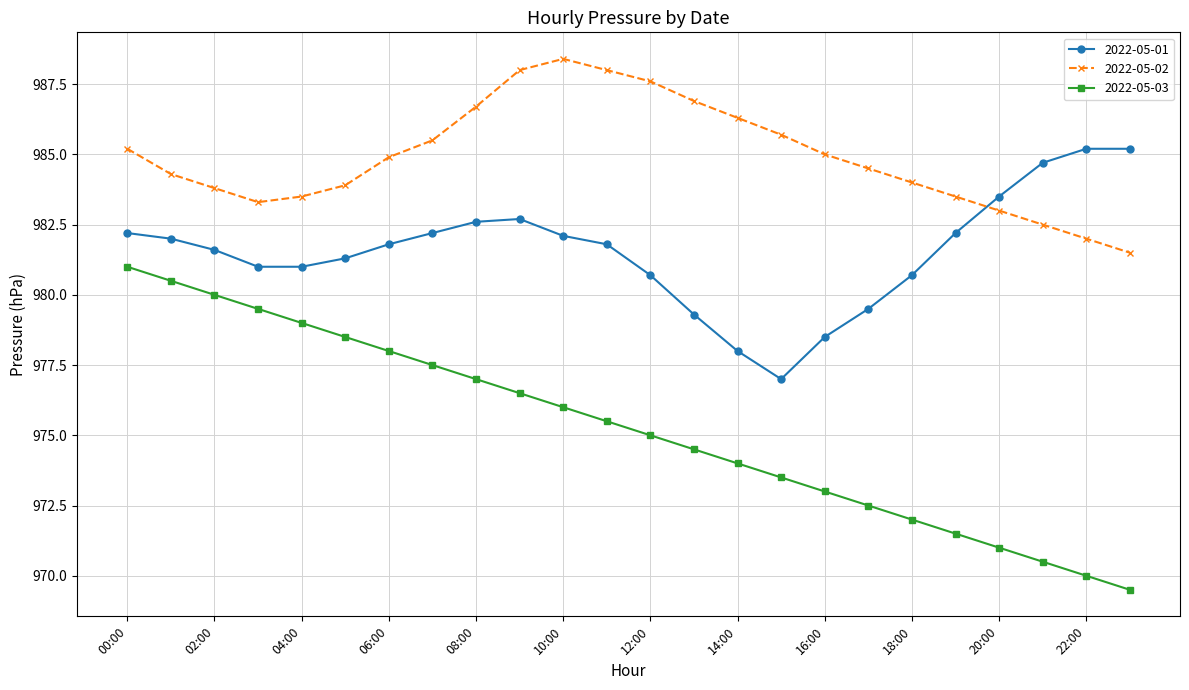

Which series has the widest spread of values?

2022-05-03